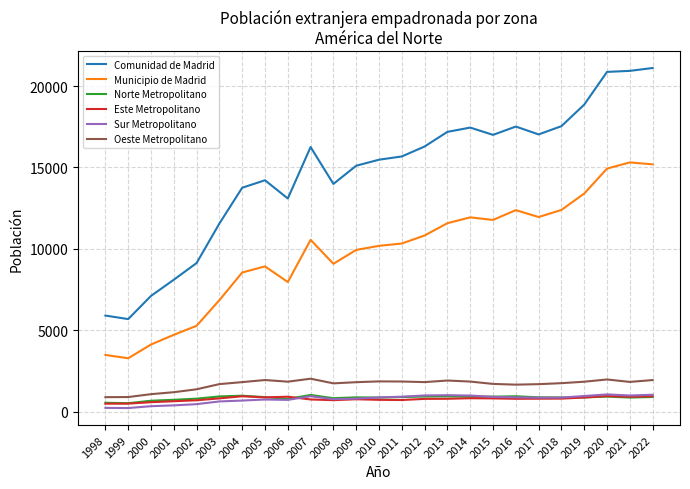

What is the spread (max minus min) of values at 2008?

13281